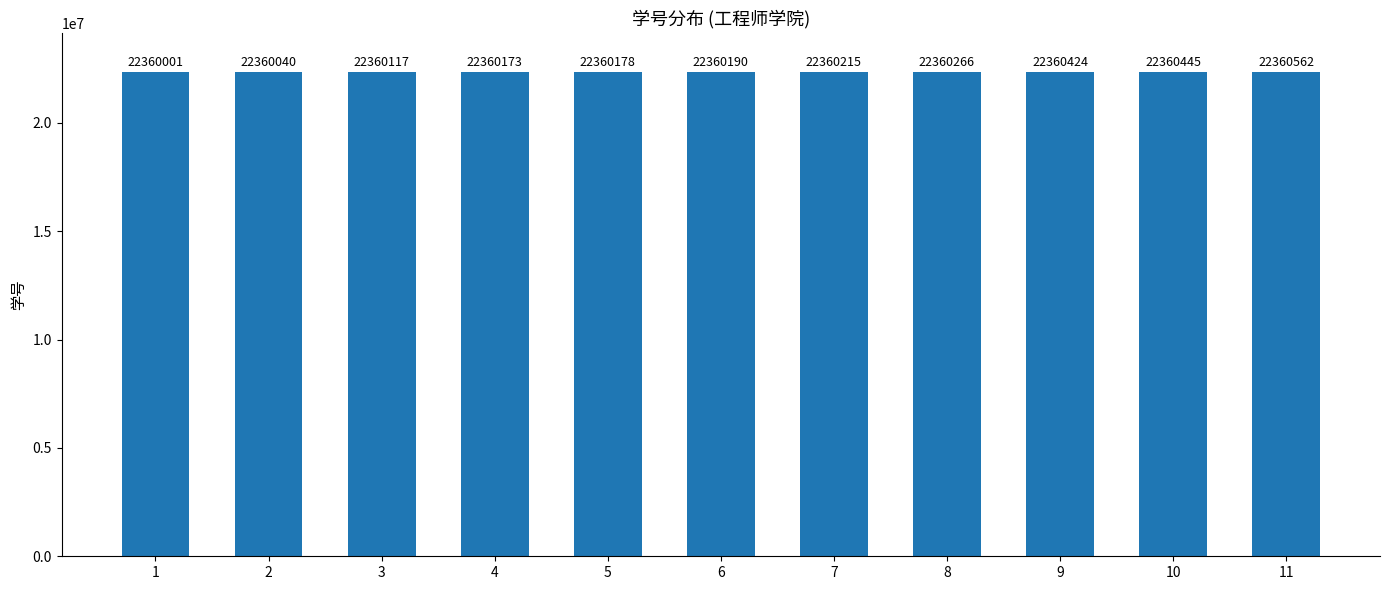

Rank the categories by value from lowest to highest.

1, 2, 3, 4, 5, 6, 7, 8, 9, 10, 11